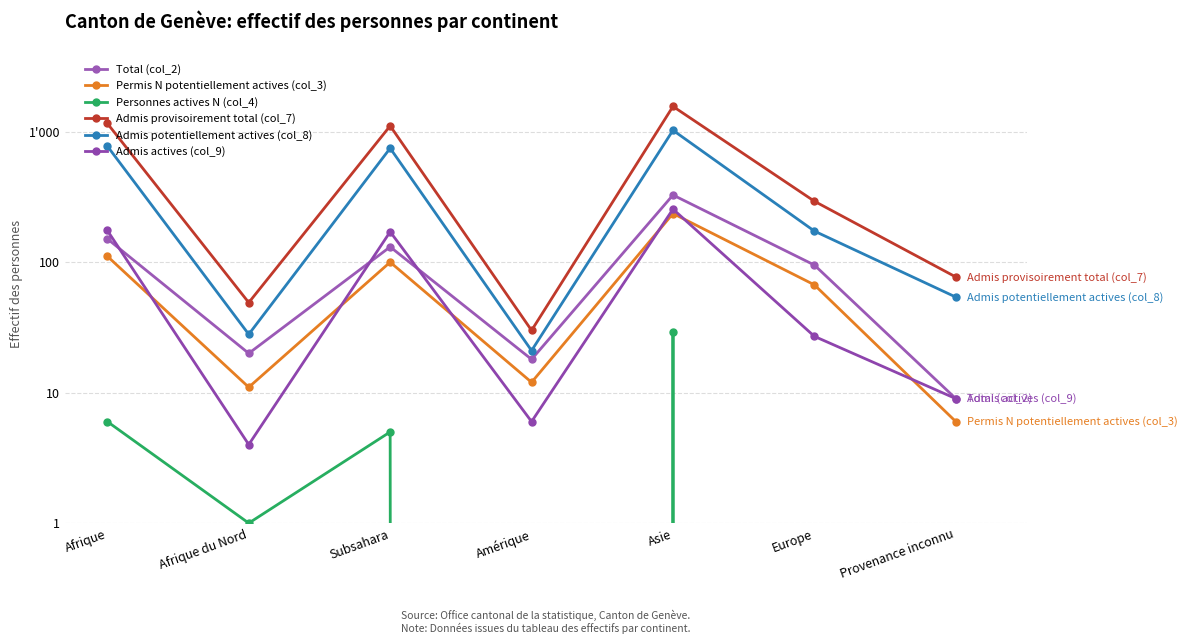

Which series has the widest spread of values?

Admis provisoirement total (col_7)